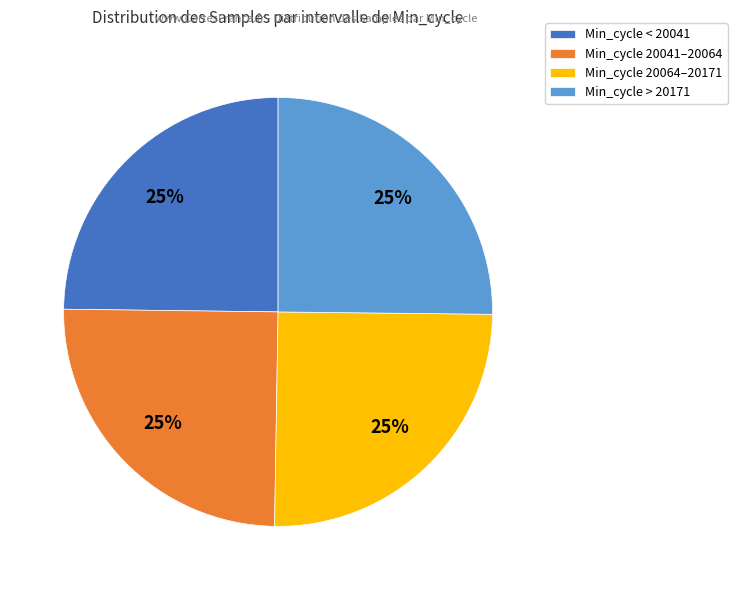

The Min_cycle < 20041 slice represents 25% of the pie. True or false?

True